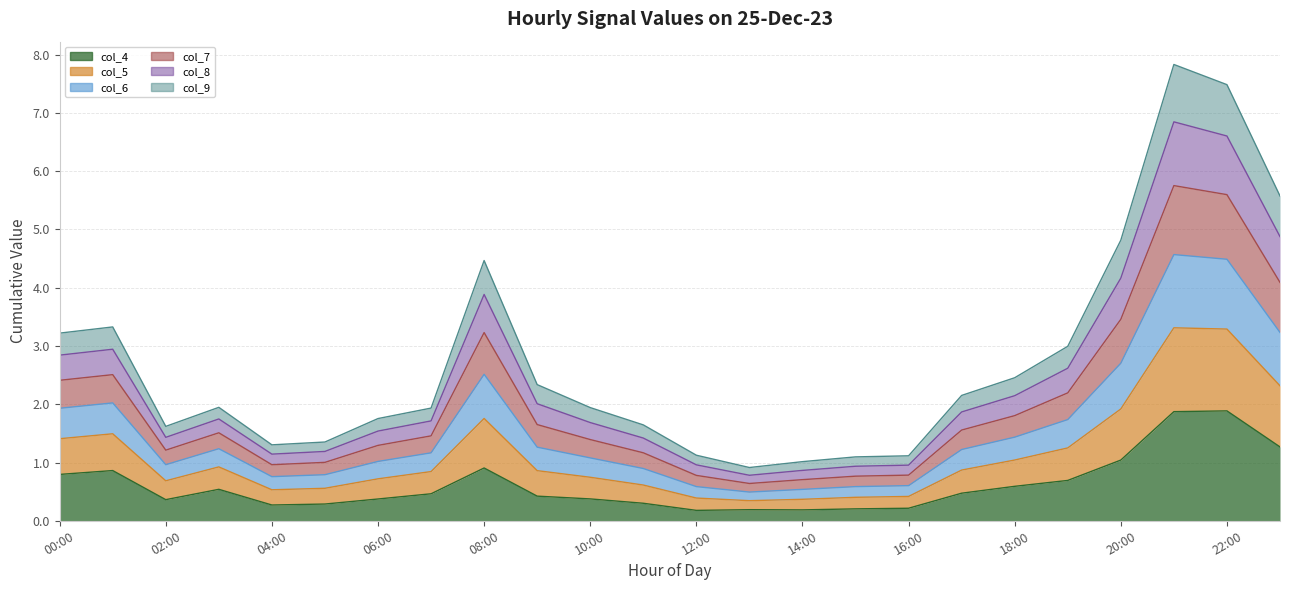

How many interior local peaks does the col_6 series have?

4